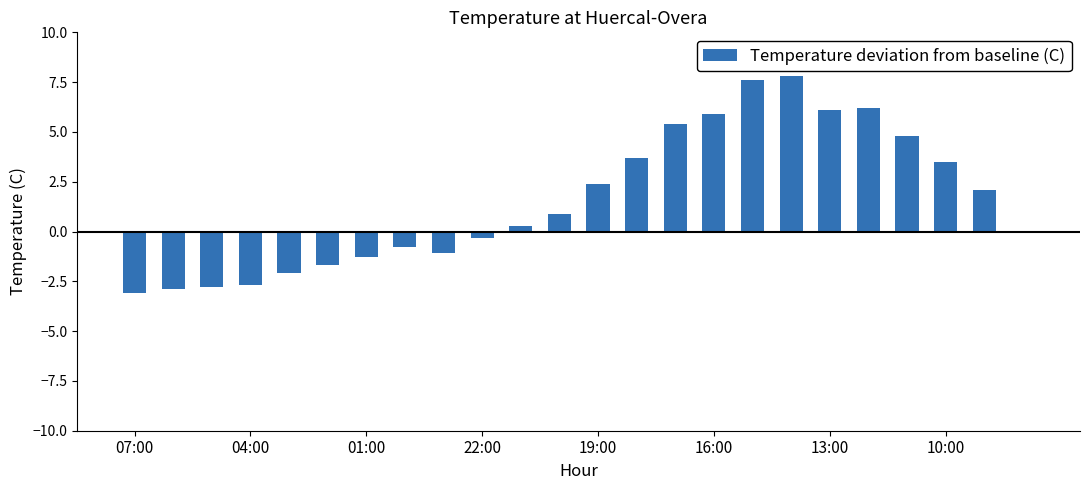

Count the number of data series in this chart.

1